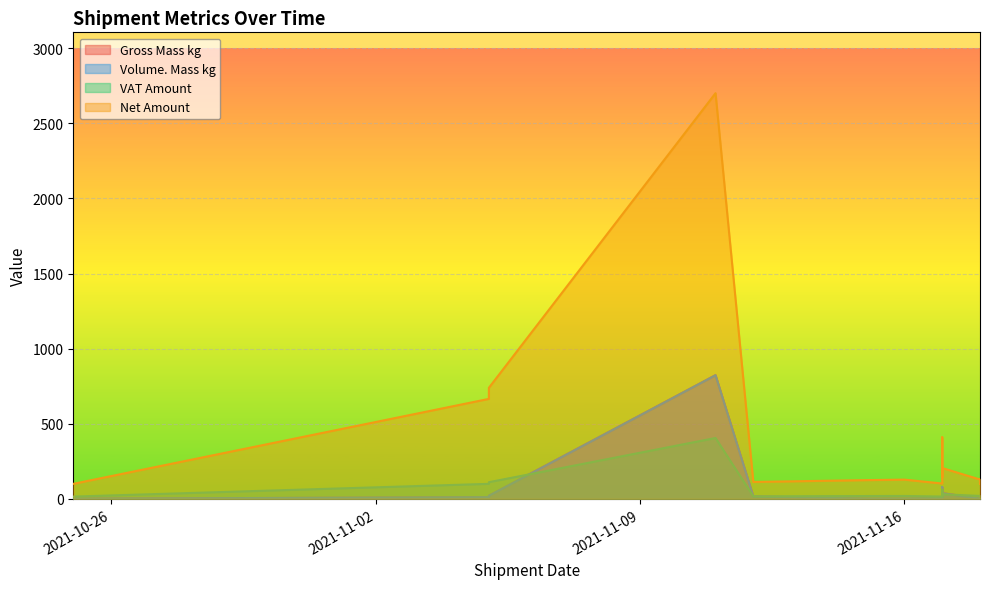

What is the difference between the highest and lowest values at 2021-11-05?

654.1